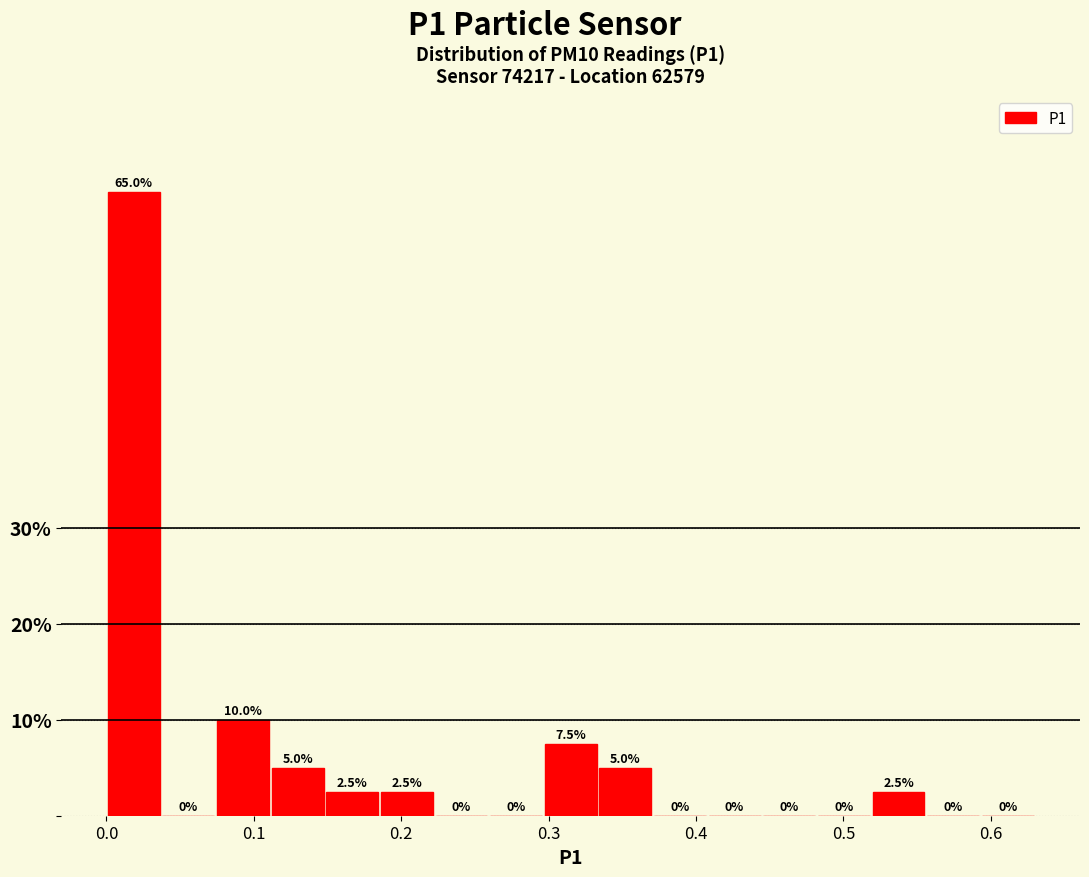

Around what value on the x-axis is the tallest bar? Give the approximate position of its centre, as read against the axis.

0.02